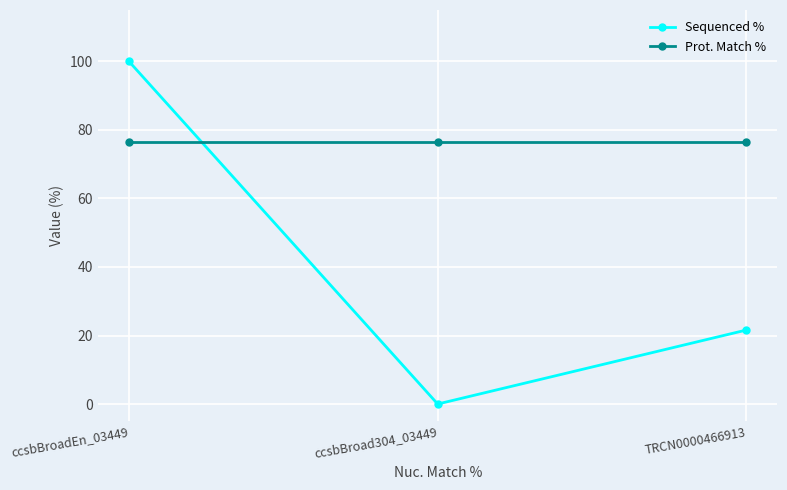

What is the label of the 1st point from the right?

TRCN0000466913